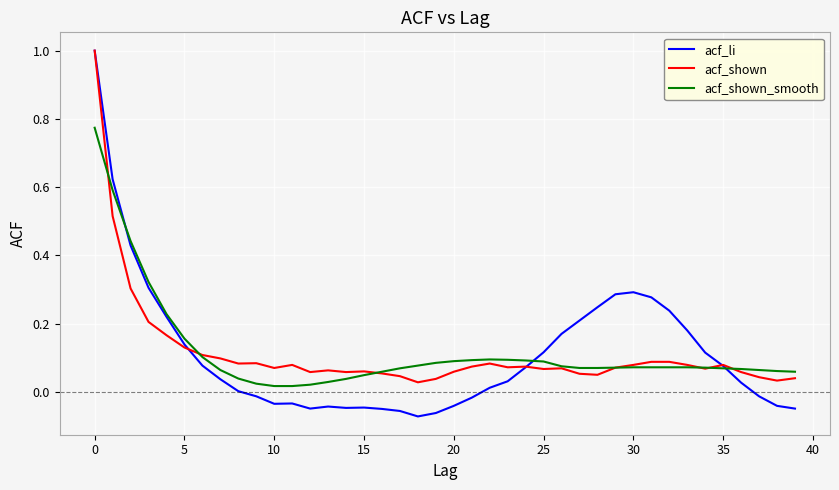

Which series has the widest spread of values?

acf_li